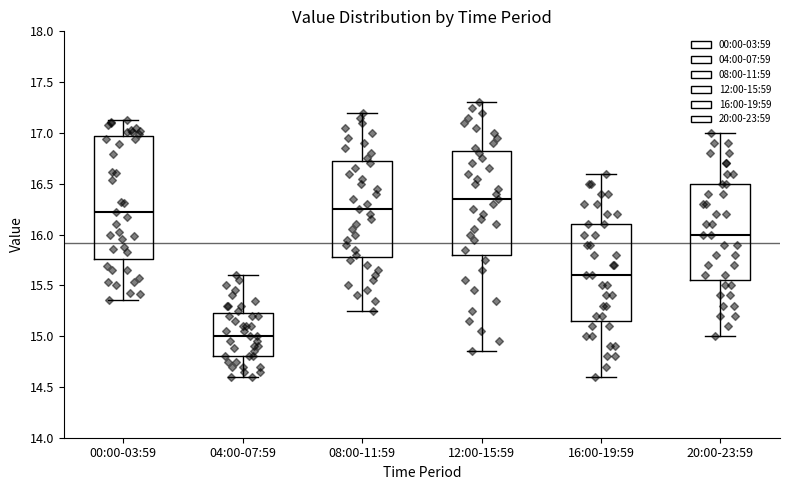

Comparing the boxes themselves (not the whiskers), which one is the tallest?

00:00-03:59